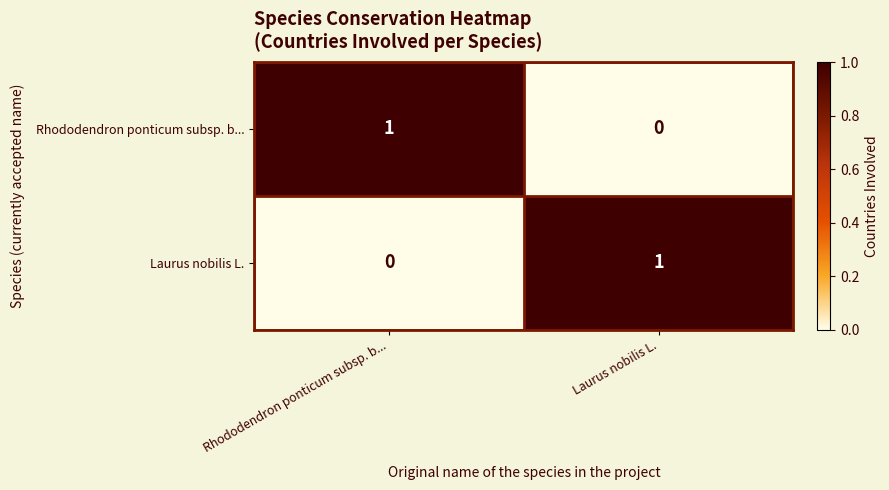

Count the number of categories in the chart.

2